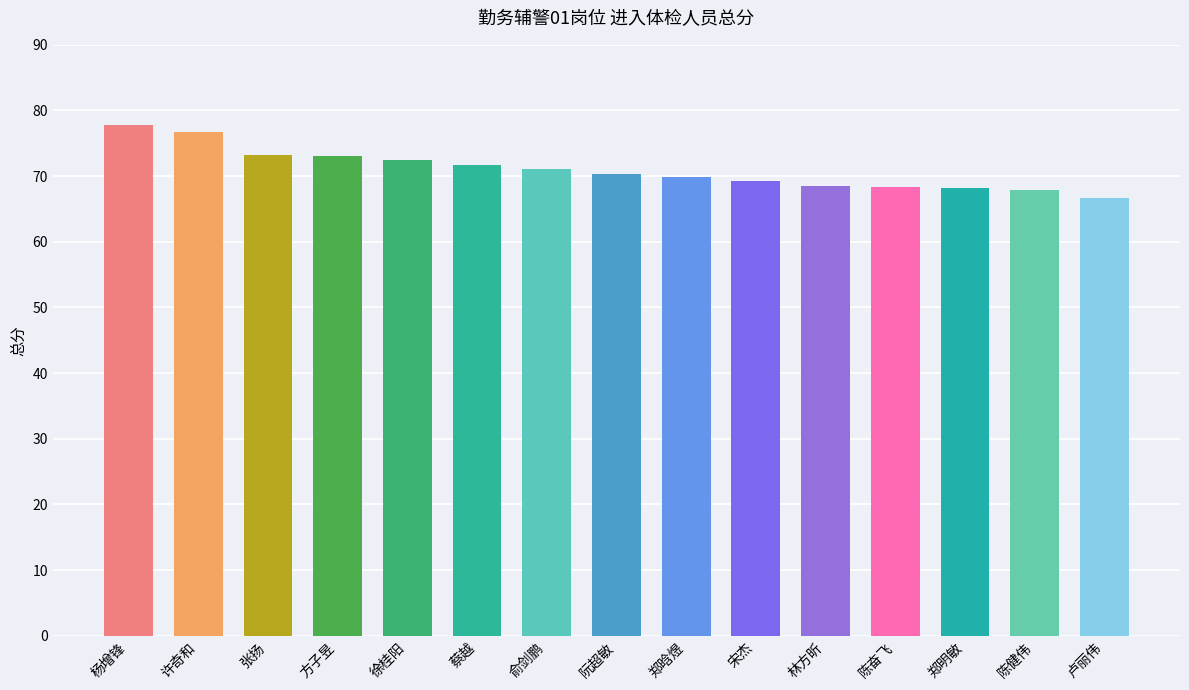

What is the sum of the values at 陈健伟 and 许奇和?

144.5